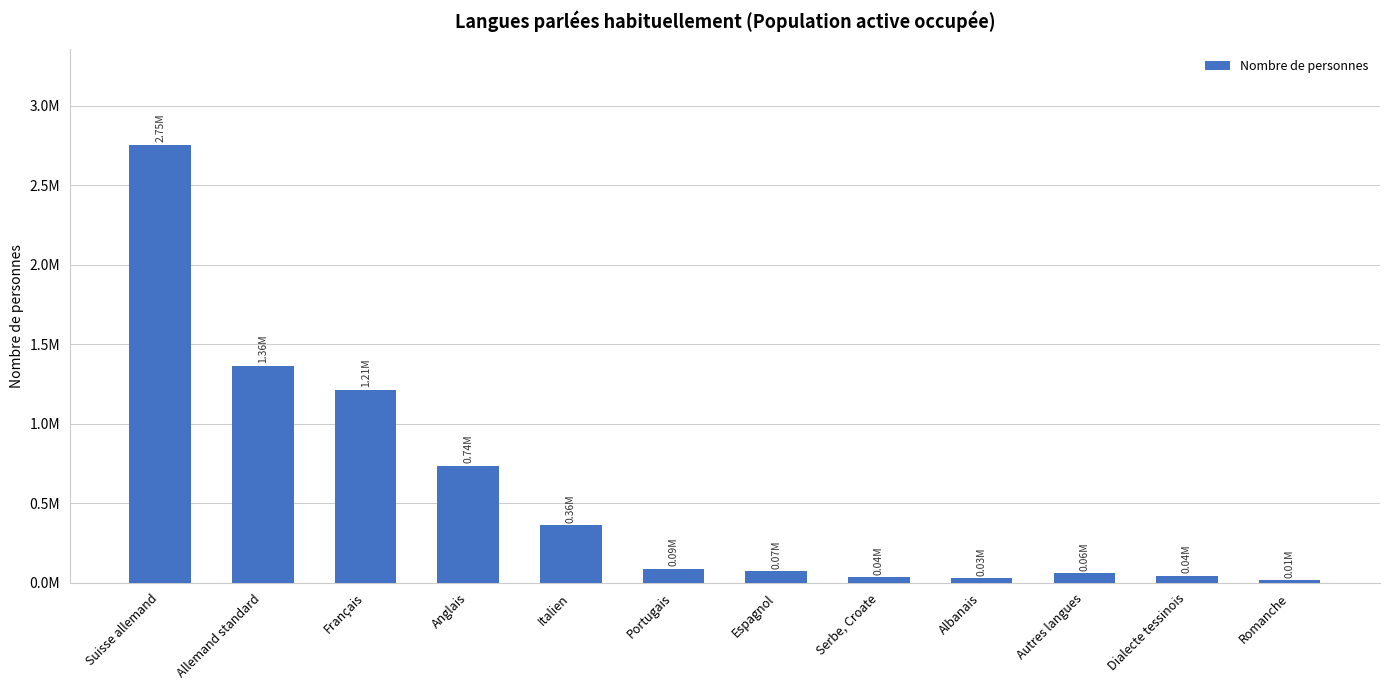

What position from the left is Allemand standard?

2